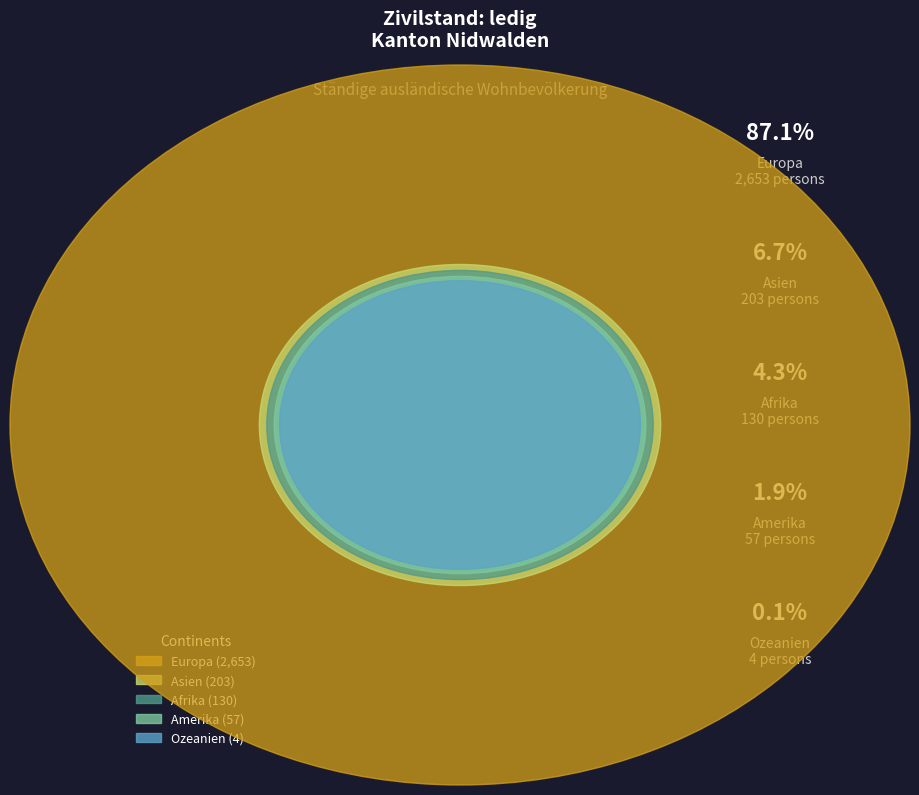

True or false: Asien accounts for 13% of the total.

False